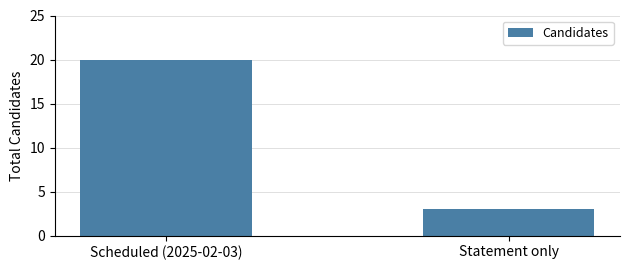

What is the sum of all values?

23